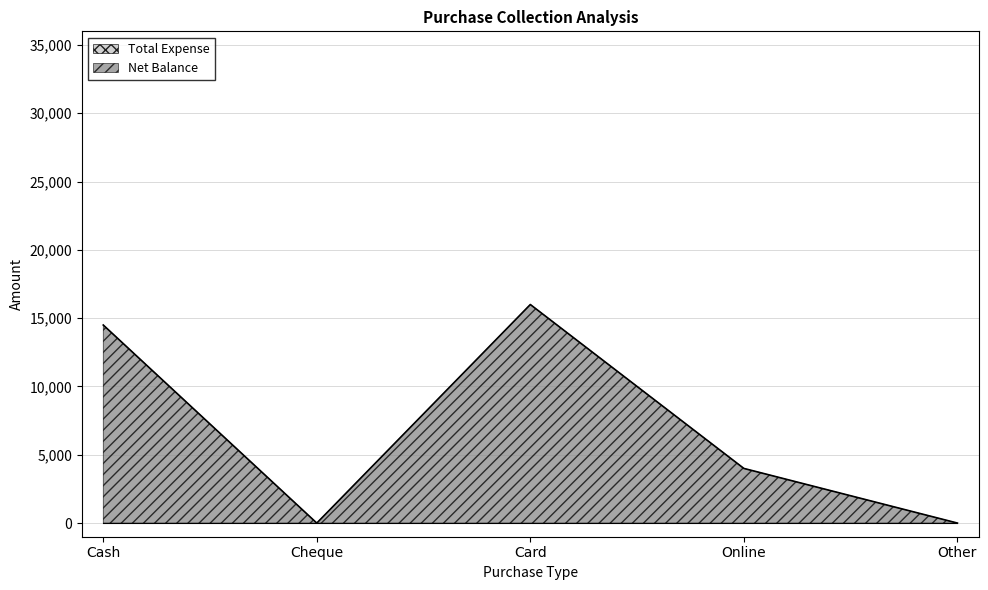

Reading left to right, extract all data points from this chart.

Cash=14500	Cheque=0	Card=16000	Online=4000	Other=0